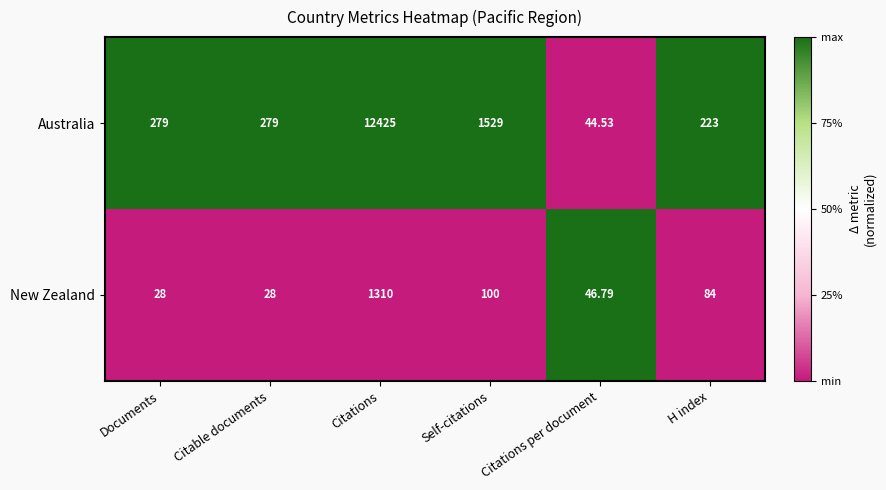

What is the difference between the highest and lowest values at Citable documents?

251.0